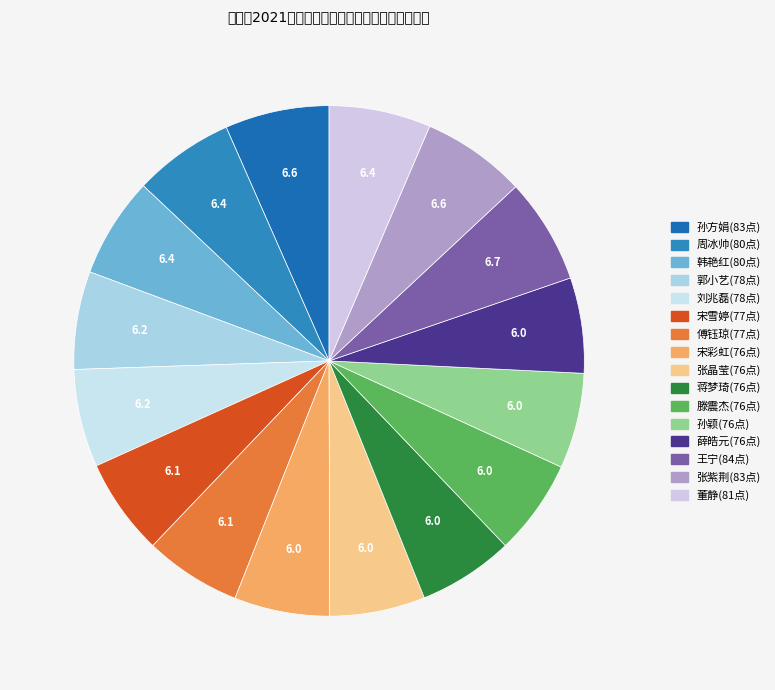

Does 滕震杰 account for over 50% of the chart?

No